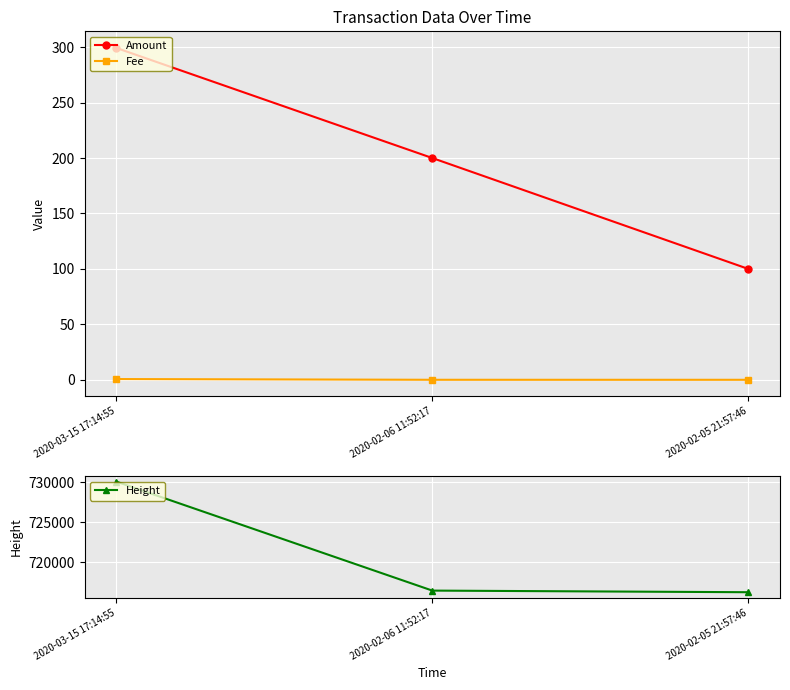

How many values in the Height series exceed 716434?

1